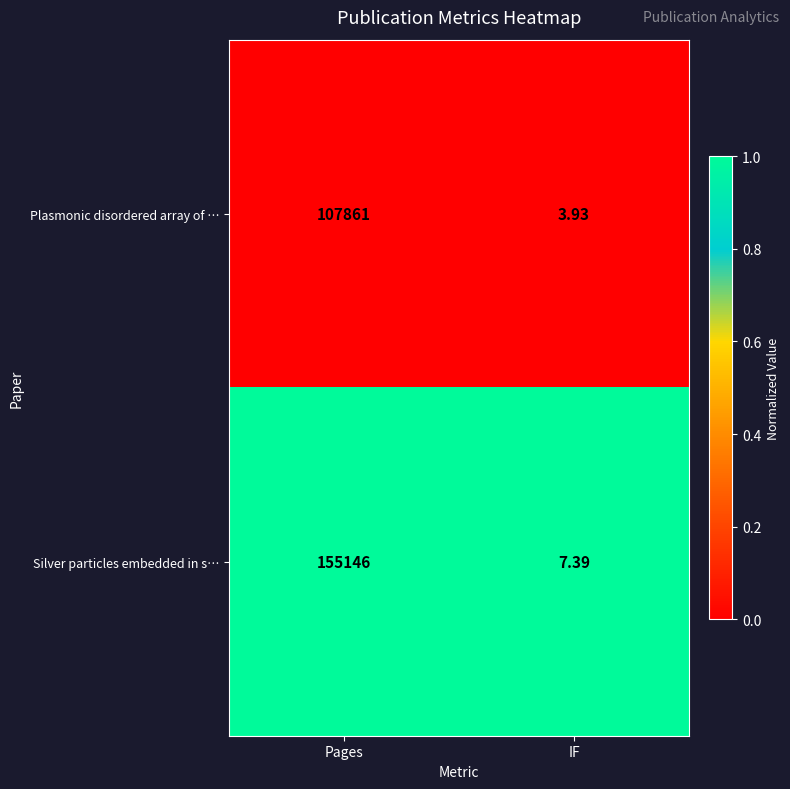

Between Pages and IF, which series saw the biggest shift?

Silver particles embedded in s…